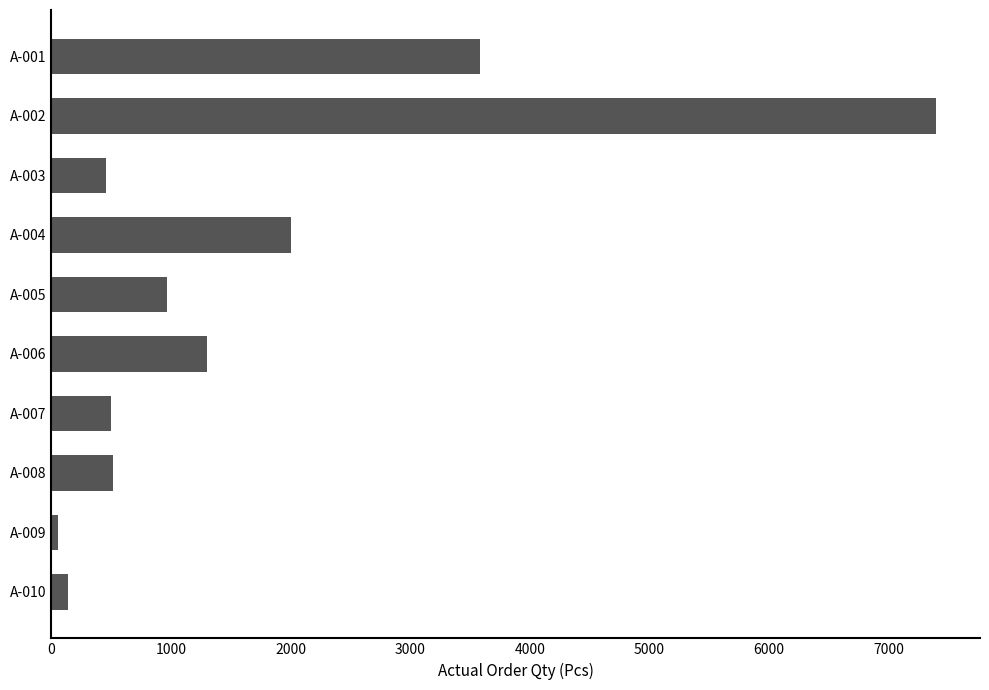

The value at A-004 is 2000. True or false?

True